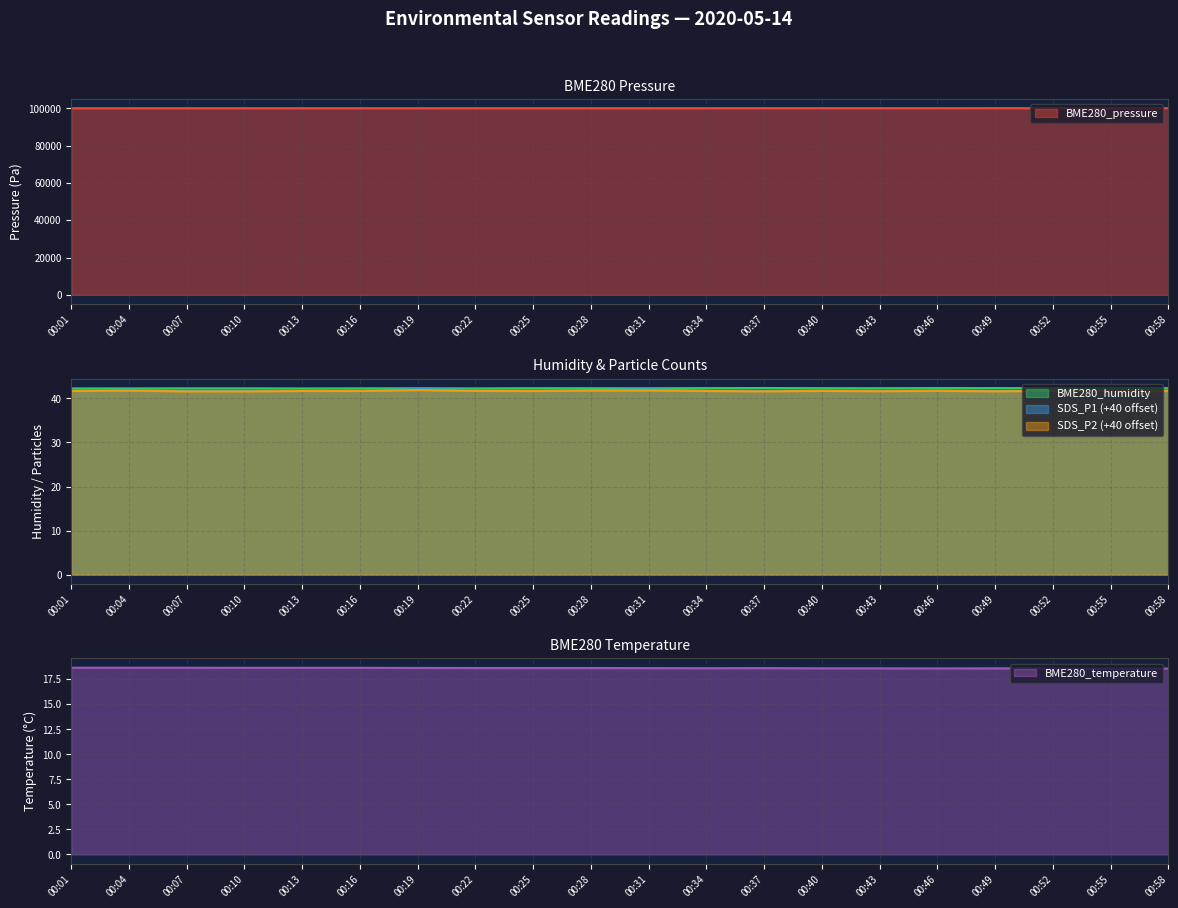

True or false: BME280_humidity has more than 1 interior local peaks.

True